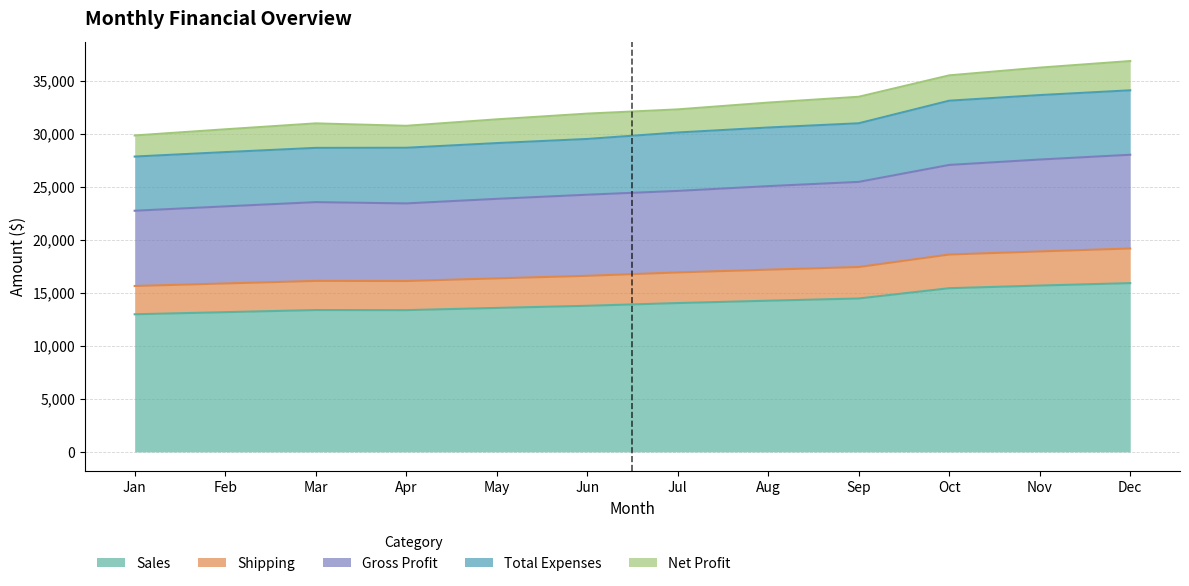

True or false: Sales and Shipping cross at least once.

False